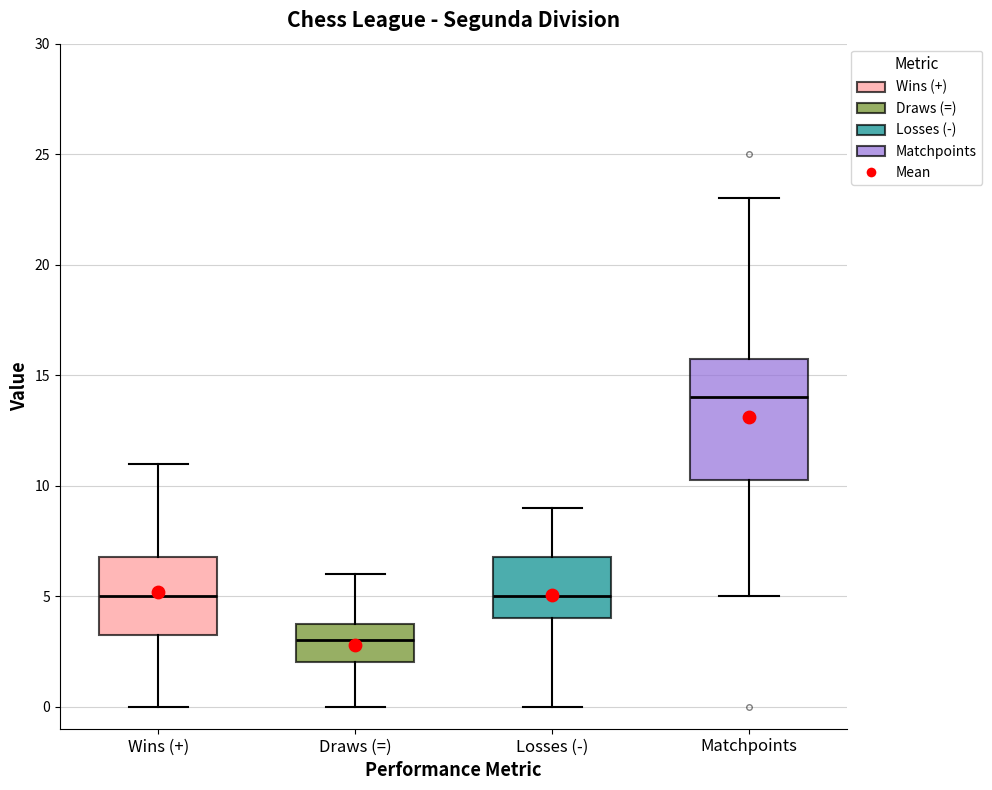

Where is the upper edge of the box for Matchpoints on the y-axis? The values are not printed on the chart, so give them approximately, as read against the axis.

16.0